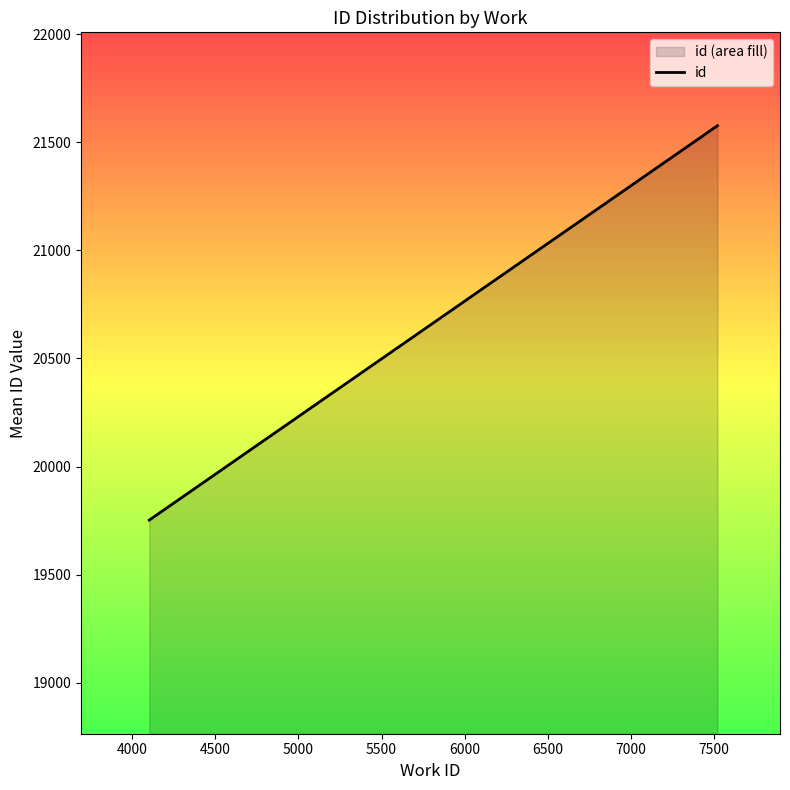

How many lines are shown in the chart?

1